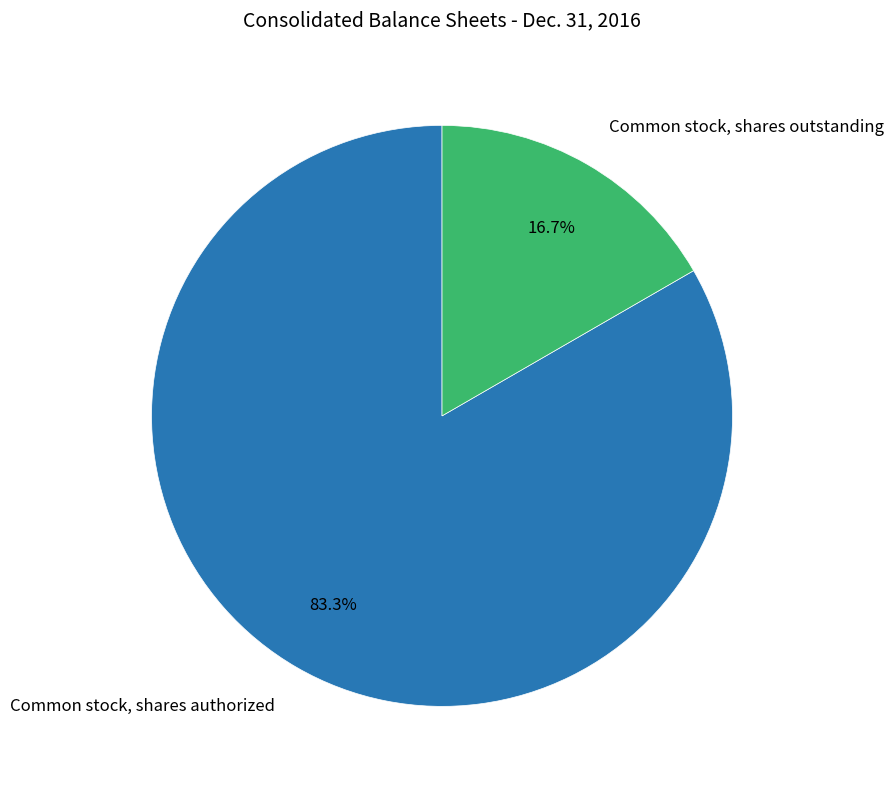

What is the largest slice in the pie chart?

Common stock, shares authorized